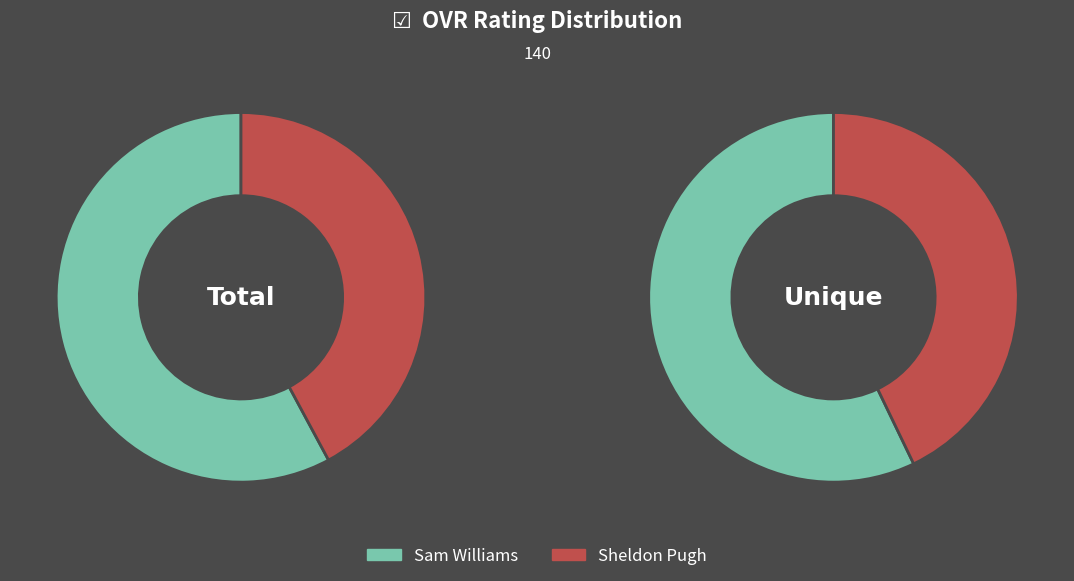

Which category has the smallest portion of the pie?

Sheldon Pugh